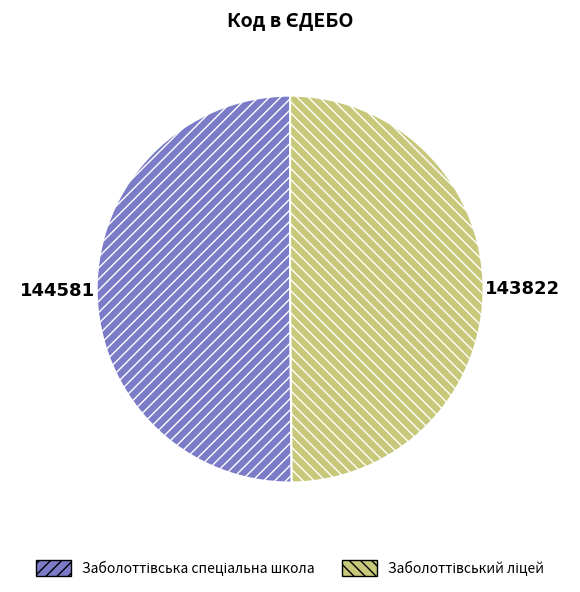

How many segments does this pie chart have?

2